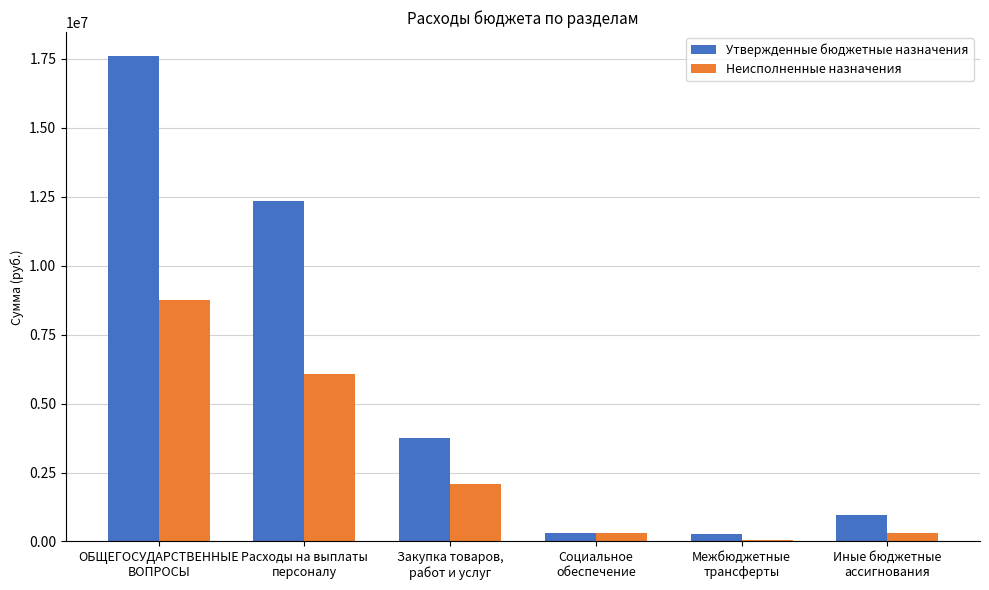

Which series has the widest spread of values?

Утвержденные бюджетные назначения